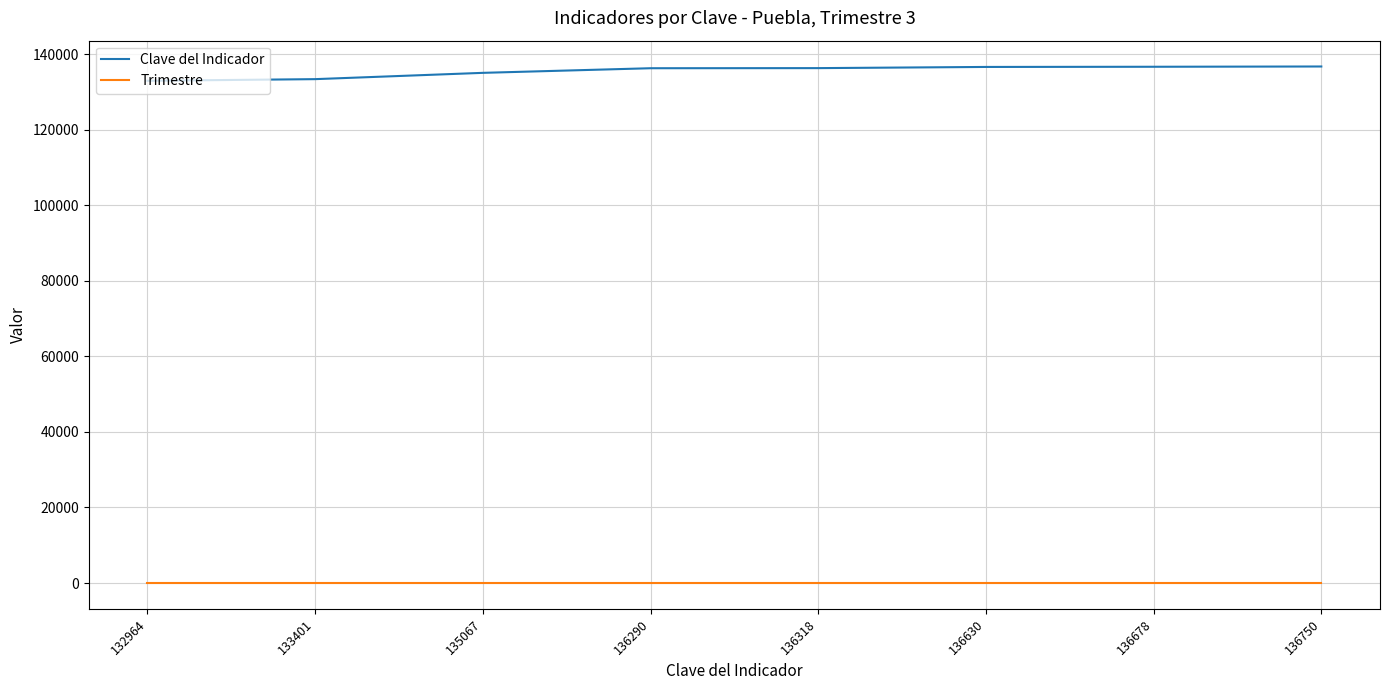

True or false: Trimestre and Clave del Indicador intersect in this chart.

False